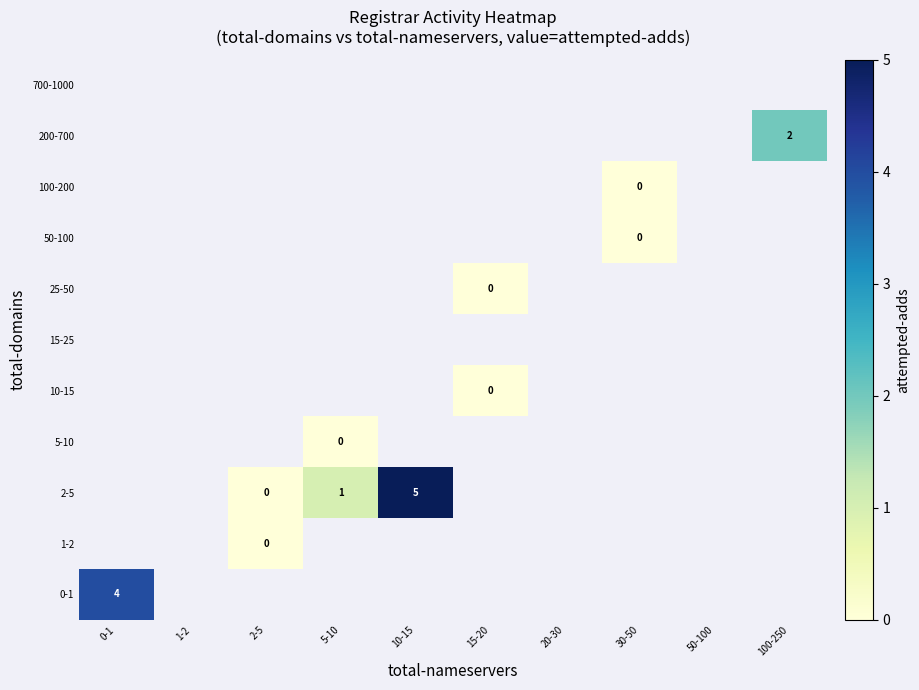

Which category has the highest value across all series?

10-15